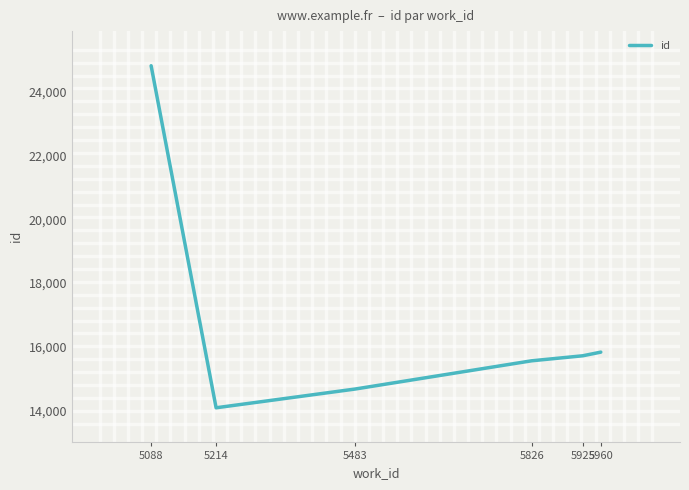

Does the chart have visible grid lines?

No